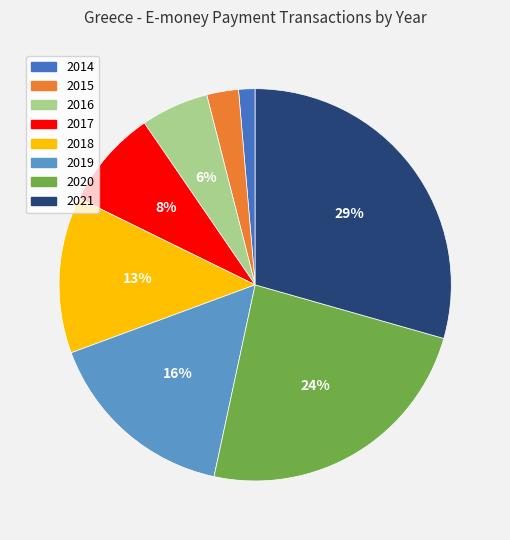

To the nearest percent, what portion does 2020 represent?

24%